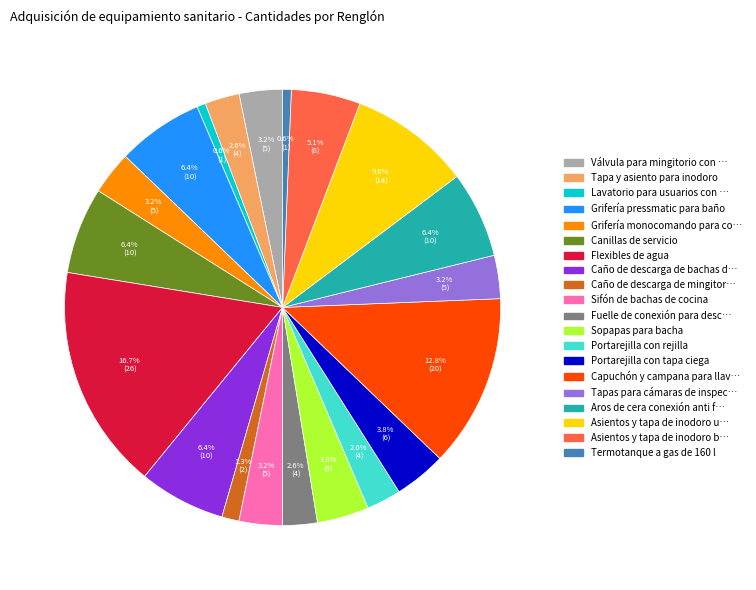

Is there any slice that represents more than half of the pie?

No